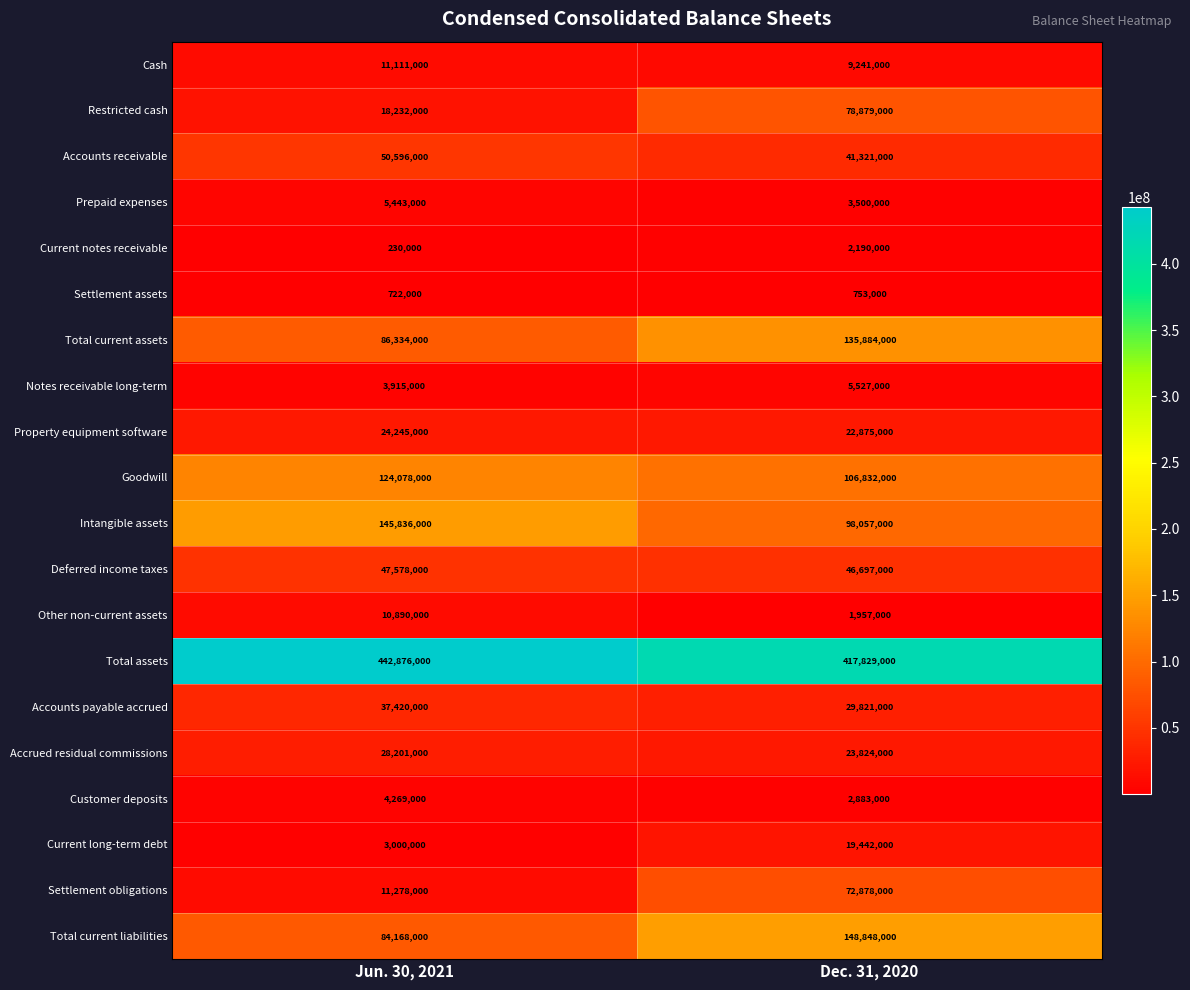

What is the total value across all series at Jun. 30, 2021?

1140422000